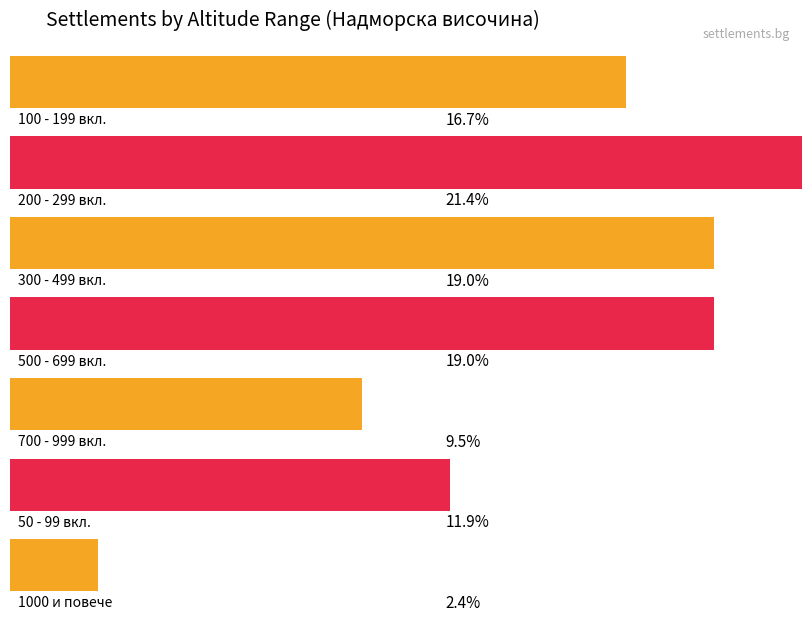

What is the difference between the maximum and minimum values in the BG4 series?

19